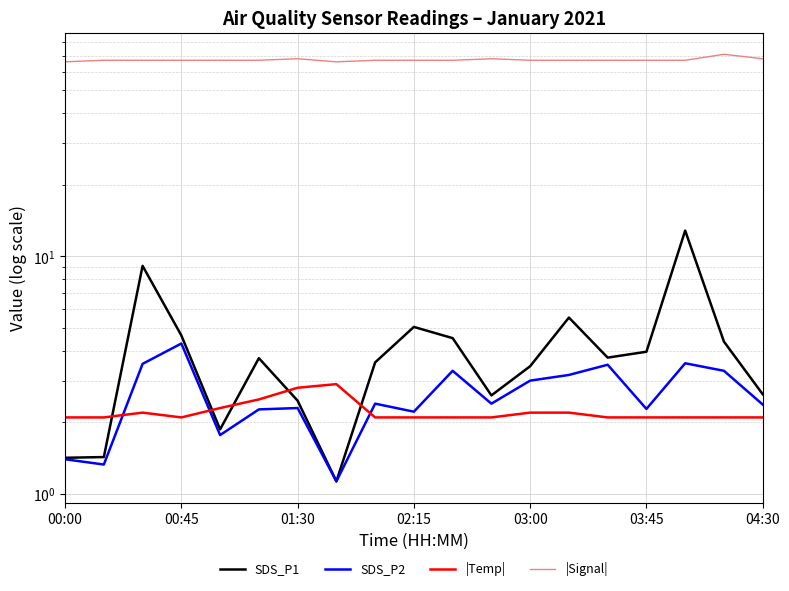

What is the spread (max minus min) of values at 14?

64.9